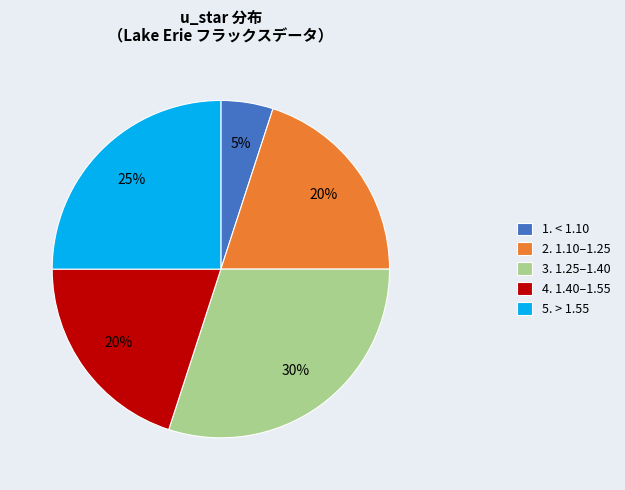

To the nearest percent, what is the difference between the largest and smallest slice percentages?

25%